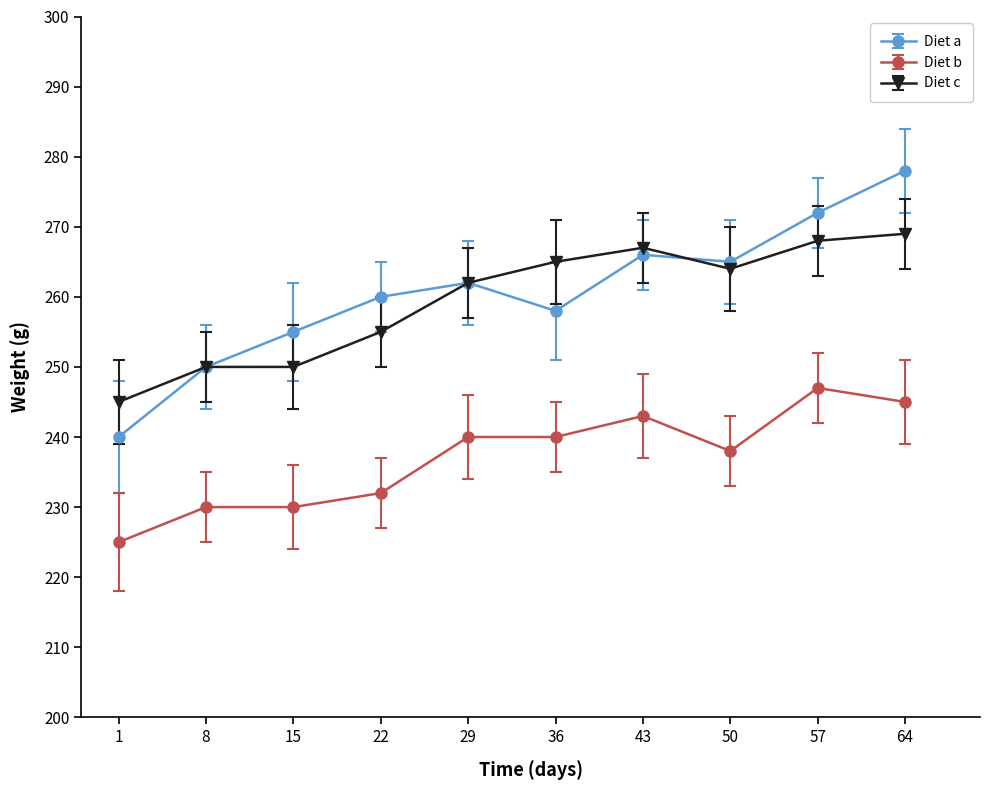

Rank the series at 22 from lowest to highest value.

Diet b, Diet c, Diet a